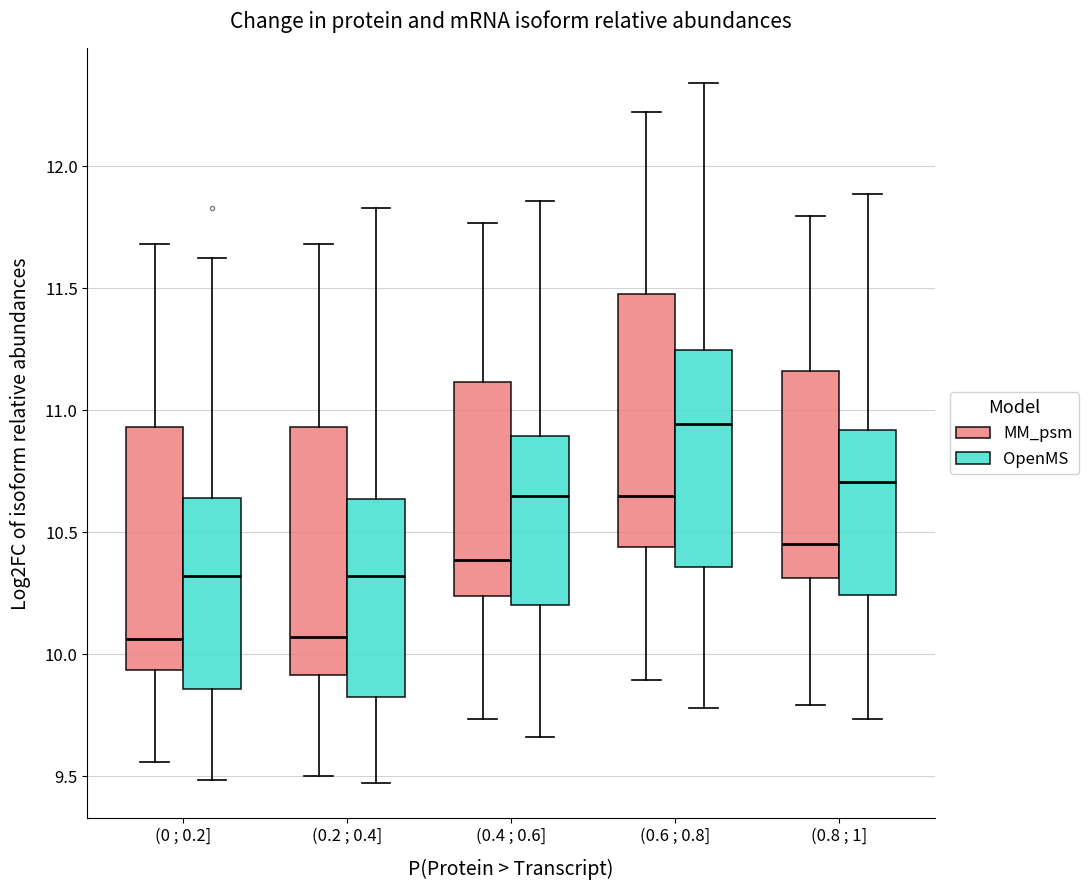

Reading left to right, transcribe this box plot: for each box, give where its median line is, the range the box spans, and where its two whiskers end, as read against the y-axis. The values are not printed on the chart, so give them approximately, as read against the axis.

(0 ; 0.2] (MM_psm): median 10.05, box 9.95 to 10.95, whiskers 9.55 to 11.70
(0 ; 0.2] (OpenMS): median 10.30, box 9.85 to 10.65, whiskers 9.50 to 11.60
(0.2 ; 0.4] (MM_psm): median 10.05, box 9.90 to 10.95, whiskers 9.50 to 11.70
(0.2 ; 0.4] (OpenMS): median 10.30, box 9.80 to 10.65, whiskers 9.45 to 11.85
(0.4 ; 0.6] (MM_psm): median 10.40, box 10.25 to 11.10, whiskers 9.75 to 11.75
(0.4 ; 0.6] (OpenMS): median 10.65, box 10.20 to 10.90, whiskers 9.65 to 11.85
(0.6 ; 0.8] (MM_psm): median 10.65, box 10.45 to 11.50, whiskers 9.90 to 12.20
(0.6 ; 0.8] (OpenMS): median 10.95, box 10.35 to 11.25, whiskers 9.80 to 12.35
(0.8 ; 1] (MM_psm): median 10.45, box 10.30 to 11.15, whiskers 9.80 to 11.80
(0.8 ; 1] (OpenMS): median 10.70, box 10.25 to 10.90, whiskers 9.75 to 11.90